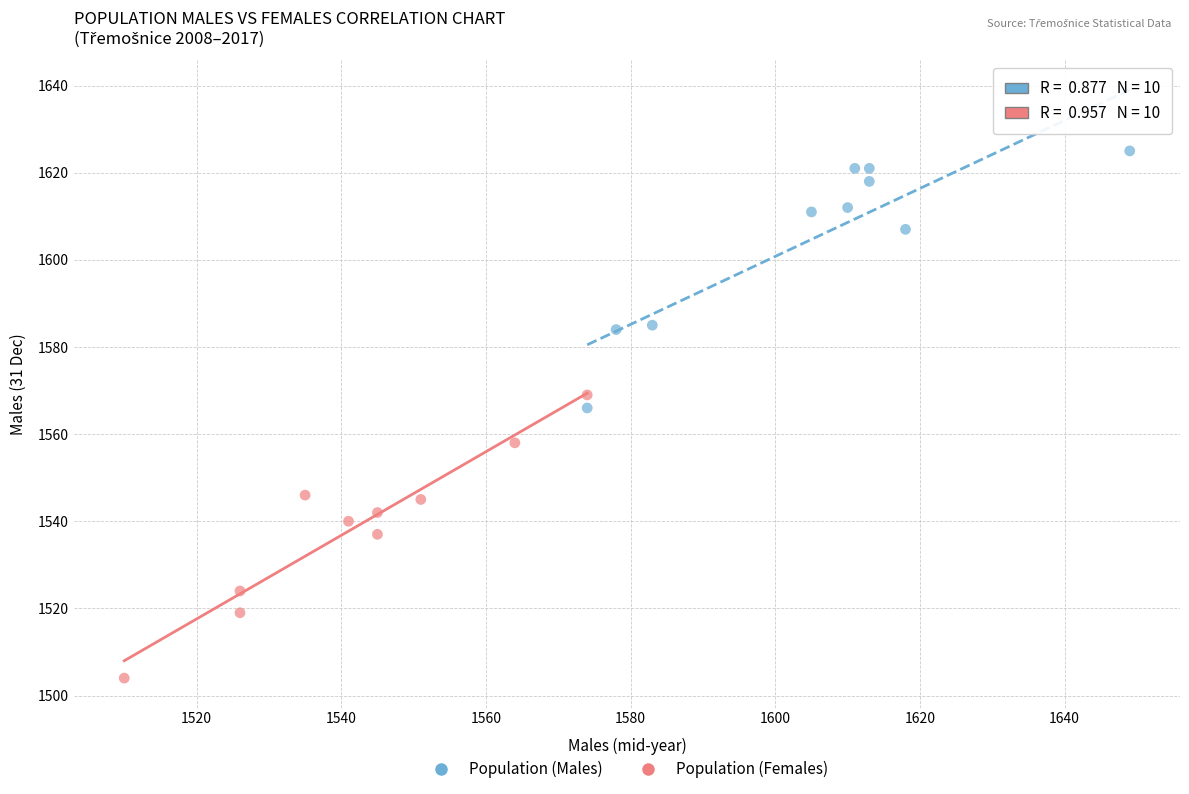

Which series contains the highest Y value?

Population (Males)